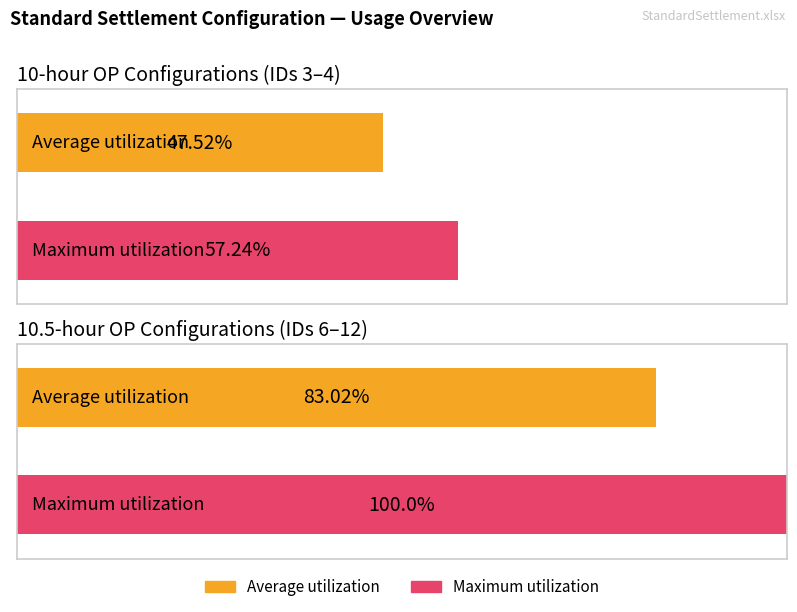

Is it true that Average utilization equals 47.5 at 10-hour OP (A/R)?

True